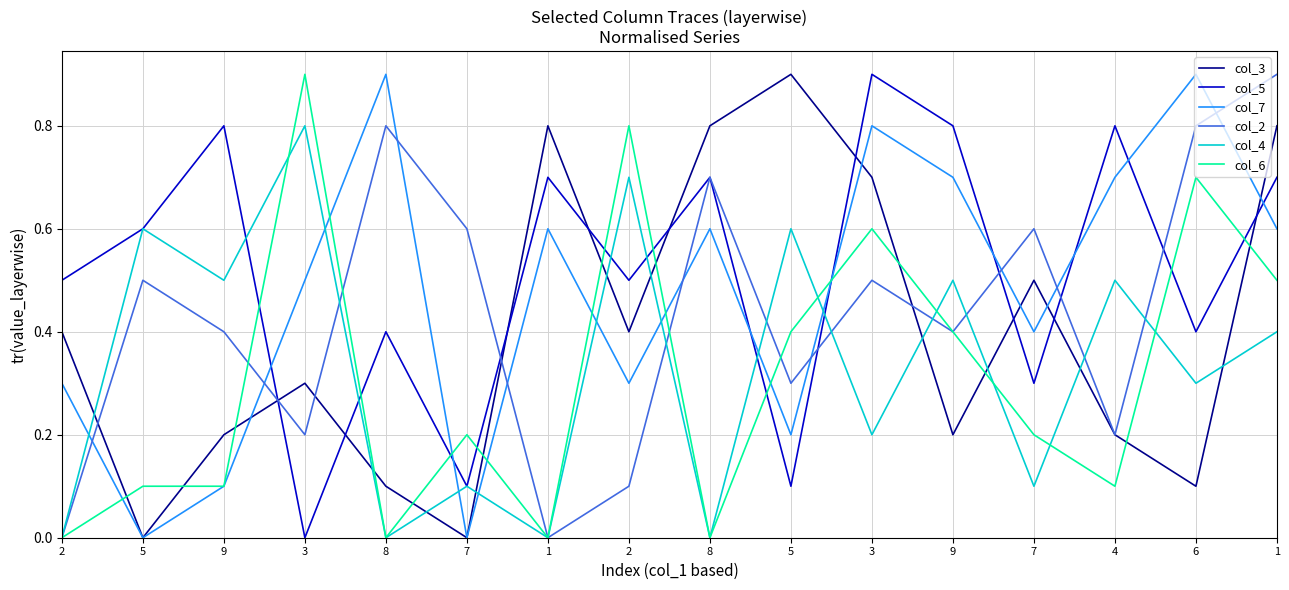

Is the value of col_7 at 1 greater than the value of col_2 at 9?

Yes